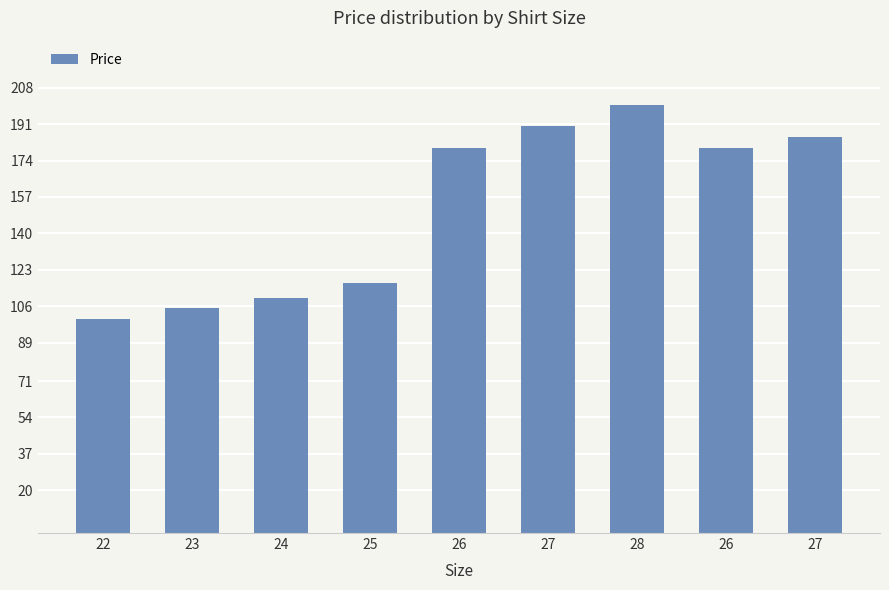

What is the value of the 9th bar from the left?

190